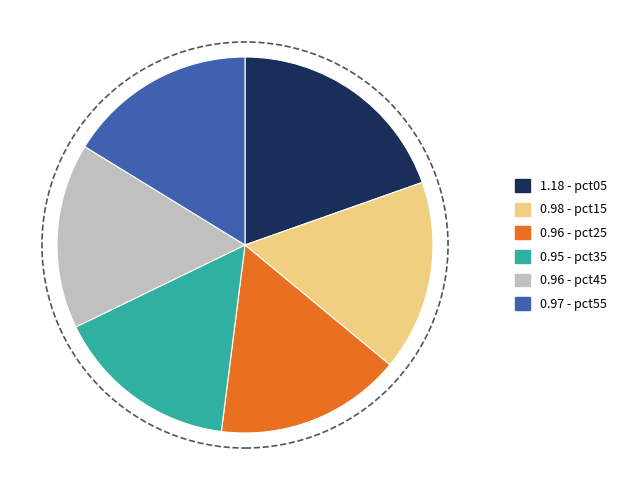

How many slices are in this pie chart?

6